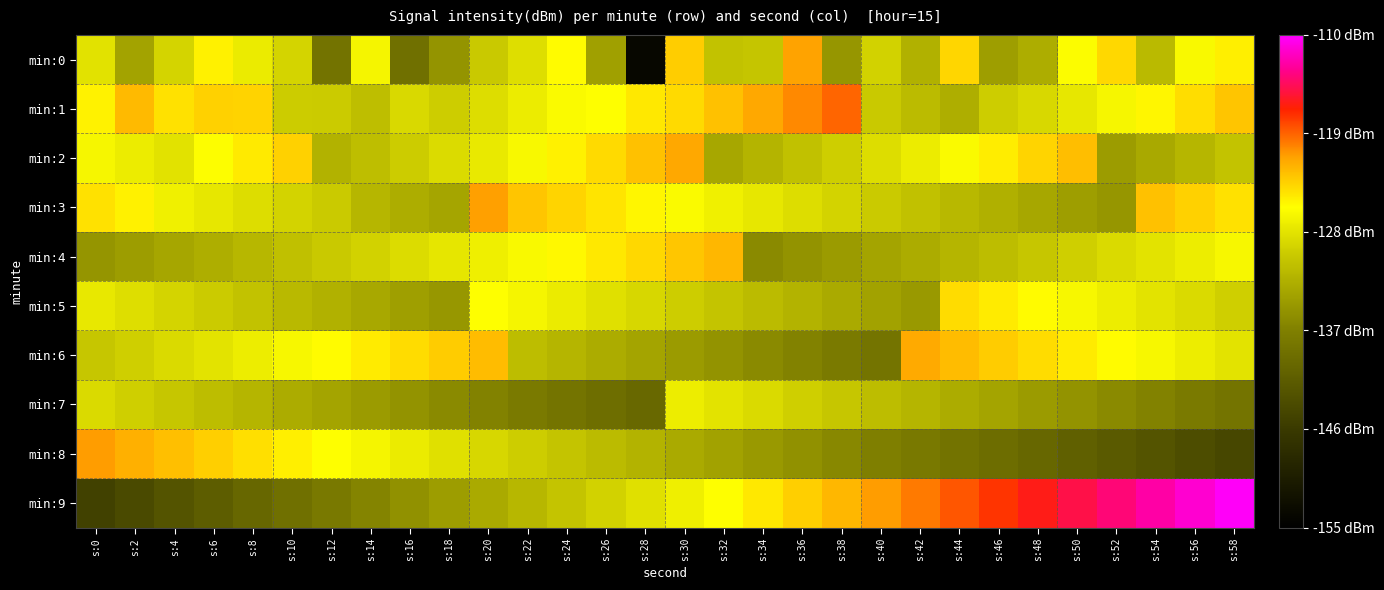

Reading left to right, list all the values displayed in this chart.

min:0: s:0=-128.0	s:2=-133.7	s:4=-129.2	s:6=-125.0	s:8=-127.4	s:10=-129.2	s:12=-138.6	s:14=-126.6	s:16=-138.9	s:18=-135.1	s:20=-130.1	s:22=-128.4	s:24=-125.6	s:26=-134.0	s:28=-153.8	s:30=-123.3	s:32=-130.8	s:34=-130.5	s:36=-121.2	s:38=-134.9	s:40=-129.4	s:42=-132.3	s:44=-123.8	s:46=-134.1	s:48=-132.7	s:50=-126.0	s:52=-123.8	s:54=-131.5	s:56=-126.2	s:58=-125.0
min:1: s:0=-125.2	s:2=-122.4	s:4=-124.2	s:6=-123.5	s:8=-123.6	s:10=-129.9	s:12=-130.0	s:14=-131.2	s:16=-128.8	s:18=-129.8	s:20=-128.5	s:22=-127.3	s:24=-126.1	s:26=-125.8	s:28=-124.6	s:30=-123.9	s:32=-122.7	s:34=-121.5	s:36=-120.3	s:38=-119.1	s:40=-130.2	s:42=-131.4	s:44=-132.6	s:46=-129.8	s:48=-128.9	s:50=-127.7	s:52=-126.5	s:54=-125.3	s:56=-124.1	s:58=-122.9
min:2: s:0=-126.5	s:2=-127.3	s:4=-128.1	s:6=-125.9	s:8=-124.7	s:10=-123.5	s:12=-132.3	s:14=-131.1	s:16=-129.9	s:18=-128.7	s:20=-127.5	s:22=-126.3	s:24=-125.1	s:26=-123.9	s:28=-122.7	s:30=-121.5	s:32=-133.3	s:34=-132.1	s:36=-130.9	s:38=-129.7	s:40=-128.5	s:42=-127.3	s:44=-126.1	s:46=-124.9	s:48=-123.7	s:50=-122.5	s:52=-134.3	s:54=-133.1	s:56=-131.9	s:58=-130.7
min:3: s:0=-124.3	s:2=-125.1	s:4=-126.9	s:6=-127.7	s:8=-128.5	s:10=-129.3	s:12=-130.1	s:14=-131.9	s:16=-132.7	s:18=-133.5	s:20=-121.1	s:22=-122.9	s:24=-123.7	s:26=-124.5	s:28=-125.3	s:30=-126.1	s:32=-126.9	s:34=-127.7	s:36=-128.5	s:38=-129.3	s:40=-130.1	s:42=-130.9	s:44=-131.7	s:46=-132.5	s:48=-133.3	s:50=-134.1	s:52=-134.9	s:54=-122.7	s:56=-123.5	s:58=-124.3
min:4: s:0=-135.0	s:2=-134.2	s:4=-133.4	s:6=-132.6	s:8=-131.8	s:10=-131.0	s:12=-130.2	s:14=-129.4	s:16=-128.6	s:18=-127.8	s:20=-127.0	s:22=-126.2	s:24=-125.4	s:26=-124.6	s:28=-123.8	s:30=-123.0	s:32=-122.2	s:34=-136.0	s:36=-135.2	s:38=-134.4	s:40=-133.6	s:42=-132.8	s:44=-132.0	s:46=-131.2	s:48=-130.4	s:50=-129.6	s:52=-128.8	s:54=-128.0	s:56=-127.2	s:58=-126.4
min:5: s:0=-127.6	s:2=-128.4	s:4=-129.2	s:6=-130.0	s:8=-130.8	s:10=-131.6	s:12=-132.4	s:14=-133.2	s:16=-134.0	s:18=-134.8	s:20=-125.8	s:22=-126.6	s:24=-127.4	s:26=-128.2	s:28=-129.0	s:30=-129.8	s:32=-130.6	s:34=-131.4	s:36=-132.2	s:38=-133.0	s:40=-133.8	s:42=-134.6	s:44=-124.0	s:46=-124.8	s:48=-125.6	s:50=-126.4	s:52=-127.2	s:54=-128.0	s:56=-128.8	s:58=-129.6
min:6: s:0=-130.4	s:2=-129.6	s:4=-128.8	s:6=-128.0	s:8=-127.2	s:10=-126.4	s:12=-125.6	s:14=-124.8	s:16=-124.0	s:18=-123.2	s:20=-122.4	s:22=-131.2	s:24=-132.0	s:26=-132.8	s:28=-133.6	s:30=-134.4	s:32=-135.2	s:34=-136.0	s:36=-136.8	s:38=-137.6	s:40=-138.4	s:42=-121.6	s:44=-122.4	s:46=-123.2	s:48=-124.0	s:50=-124.8	s:52=-125.6	s:54=-126.4	s:56=-127.2	s:58=-128.0
min:7: s:0=-128.8	s:2=-129.6	s:4=-130.4	s:6=-131.2	s:8=-132.0	s:10=-132.8	s:12=-133.6	s:14=-134.4	s:16=-135.2	s:18=-136.0	s:20=-136.8	s:22=-137.6	s:24=-138.4	s:26=-139.2	s:28=-140.0	s:30=-127.2	s:32=-128.0	s:34=-128.8	s:36=-129.6	s:38=-130.4	s:40=-131.2	s:42=-132.0	s:44=-132.8	s:46=-133.6	s:48=-134.4	s:50=-135.2	s:52=-136.0	s:54=-136.8	s:56=-137.6	s:58=-138.4
min:8: s:0=-121.0	s:2=-121.8	s:4=-122.6	s:6=-123.4	s:8=-124.2	s:10=-125.0	s:12=-125.8	s:14=-126.6	s:16=-127.4	s:18=-128.2	s:20=-129.0	s:22=-129.8	s:24=-130.6	s:26=-131.4	s:28=-132.2	s:30=-133.0	s:32=-133.8	s:34=-134.6	s:36=-135.4	s:38=-136.2	s:40=-137.0	s:42=-137.8	s:44=-138.6	s:46=-139.4	s:48=-140.2	s:50=-141.0	s:52=-141.8	s:54=-142.6	s:56=-143.4	s:58=-144.2
min:9: s:0=-145.0	s:2=-143.8	s:4=-142.6	s:6=-141.4	s:8=-140.2	s:10=-139.0	s:12=-137.8	s:14=-136.6	s:16=-135.4	s:18=-134.2	s:20=-133.0	s:22=-131.8	s:24=-130.6	s:26=-129.4	s:28=-128.2	s:30=-127.0	s:32=-125.8	s:34=-124.6	s:36=-123.4	s:38=-122.2	s:40=-121.0	s:42=-119.8	s:44=-118.6	s:46=-117.4	s:48=-116.2	s:50=-115.0	s:52=-113.8	s:54=-112.6	s:56=-111.4	s:58=-110.2